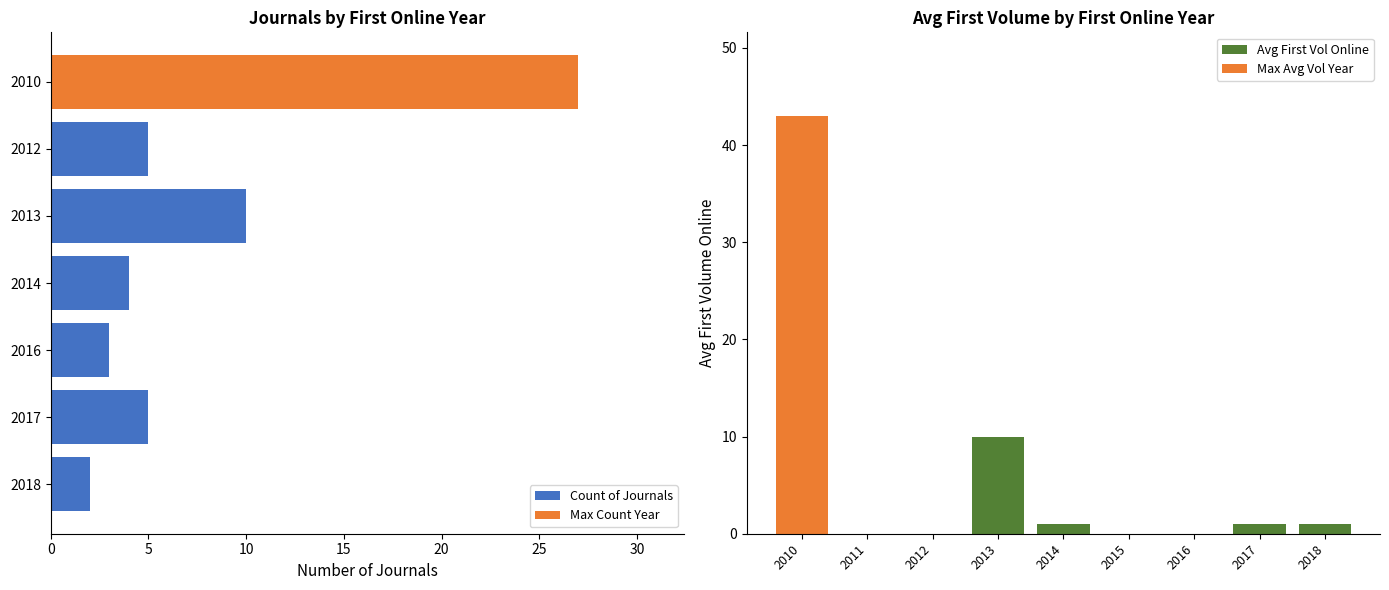

Does the chart contain stacked bars?

No